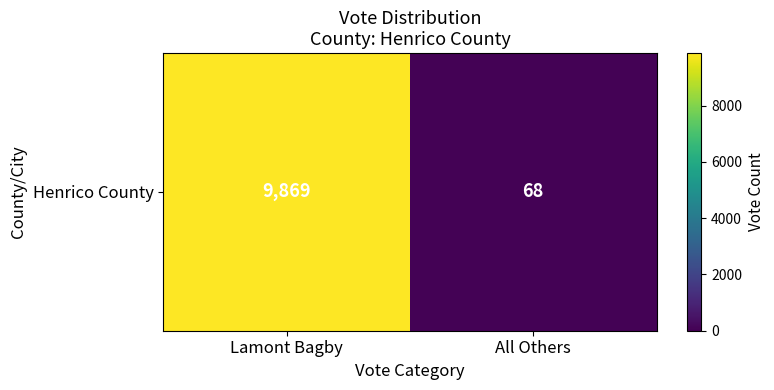

Which label corresponds to the largest value in the chart?

Lamont Bagby